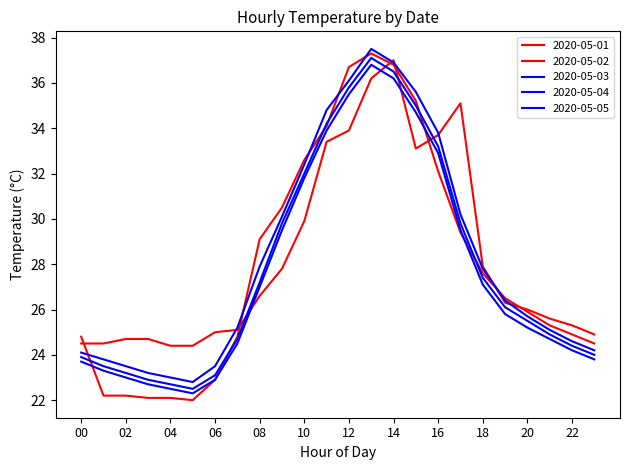

Does the chart display data point markers on the line(s)?

No